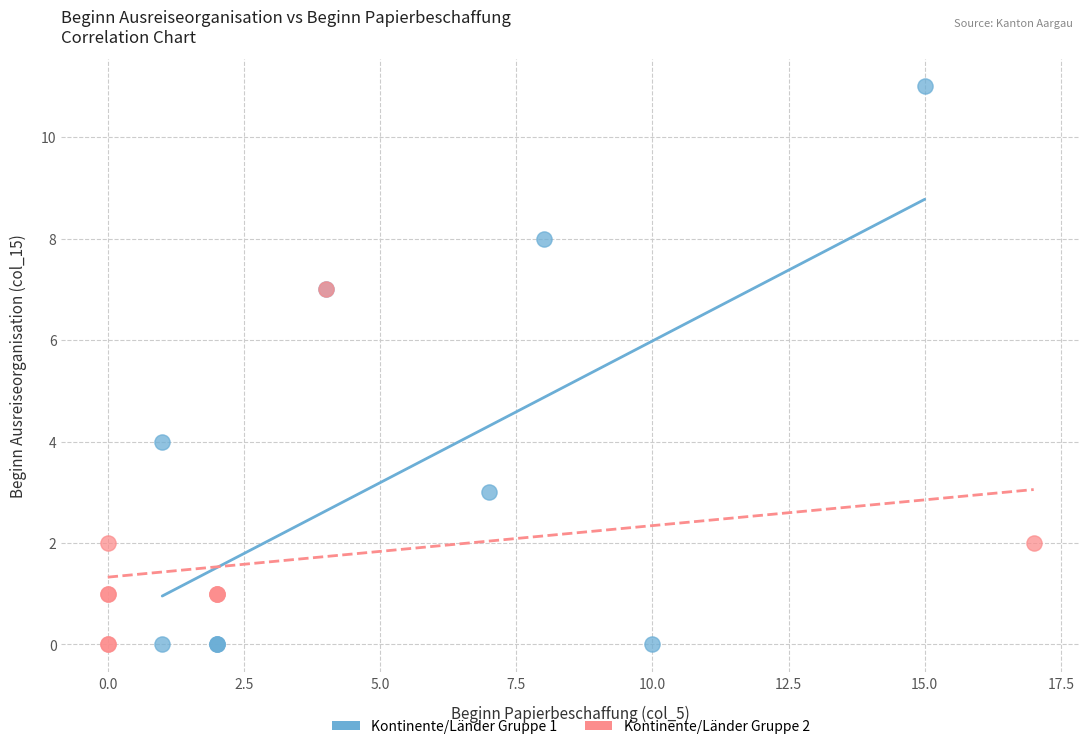

Which series contains the highest Y value?

Kontinente/Länder Gruppe 1